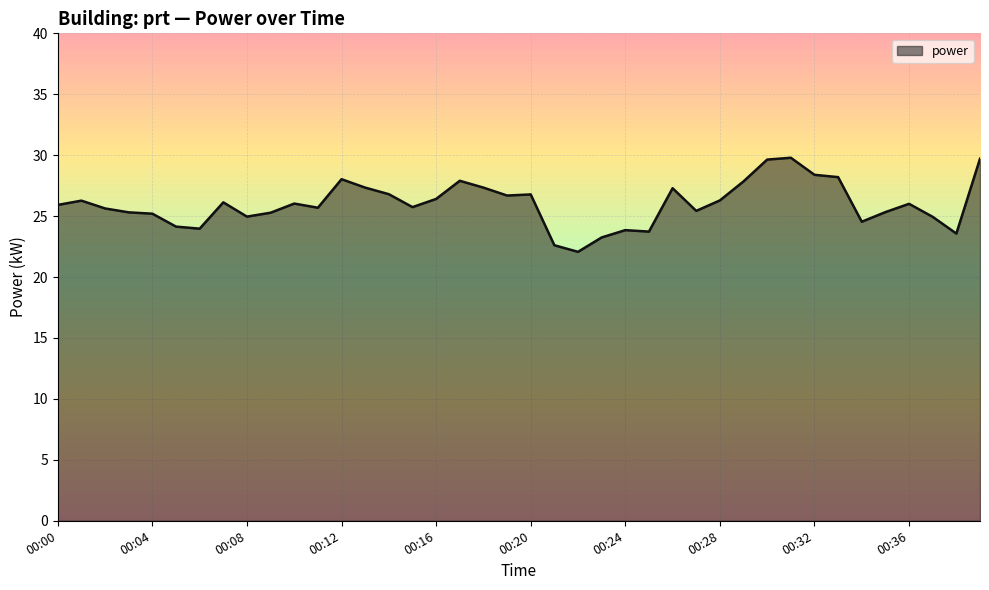

What is the difference between the maximum and minimum values?

7.7